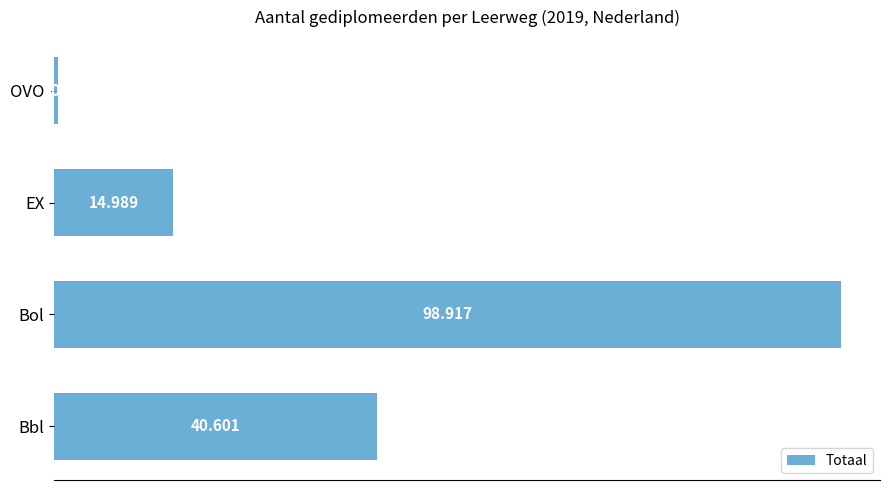

Does the chart contain any negative values?

No